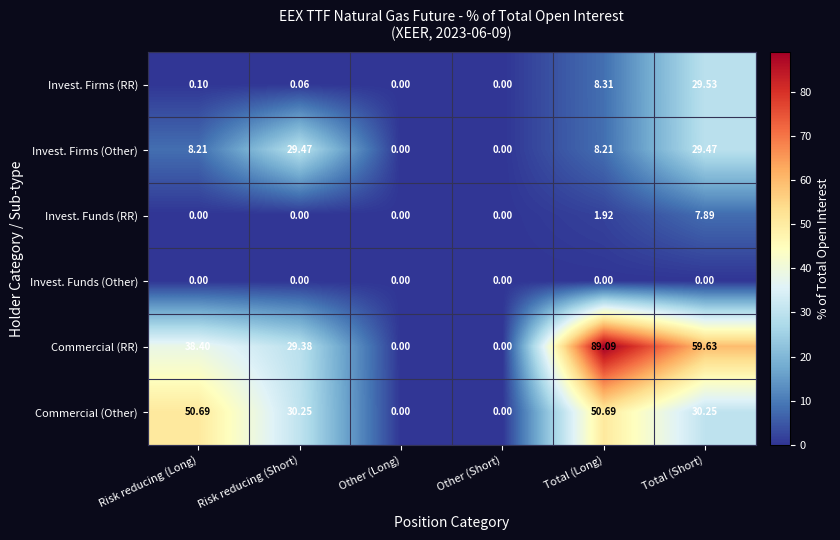

At which category does the chart reach its peak across all series?

Total (Long)